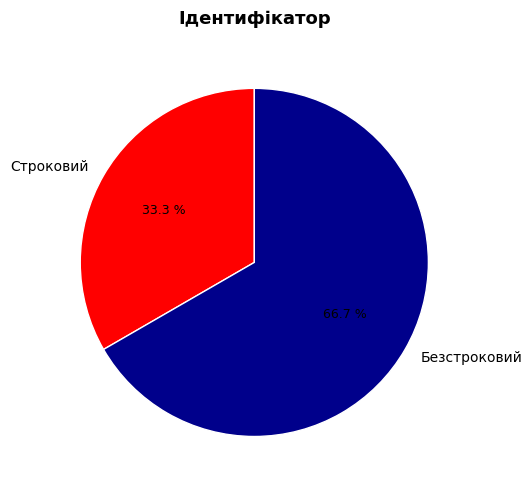

How many segments does this pie chart have?

2